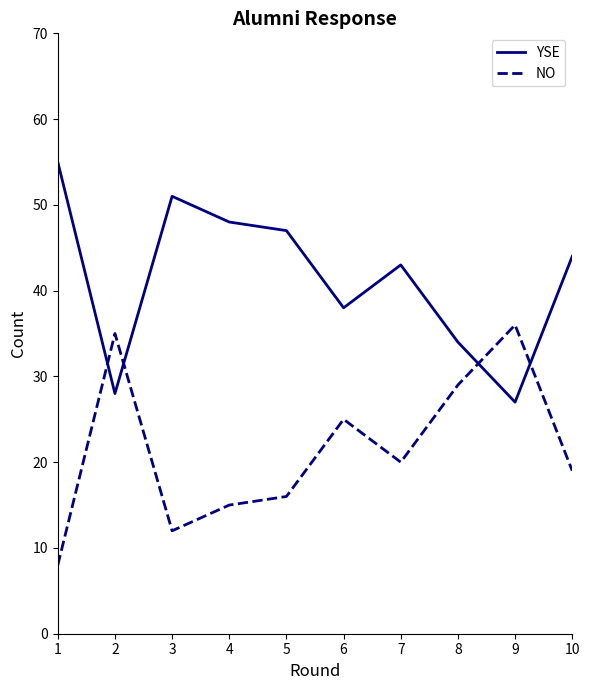

What are all the series names shown in the legend?

YSE, NO